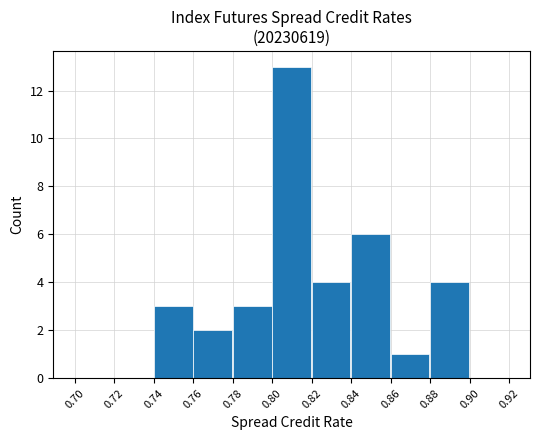

What is the height of the bar covering 0.78 to 0.80 on the x-axis? The values are not printed on the chart, so give them approximately, as read against the axis.

3